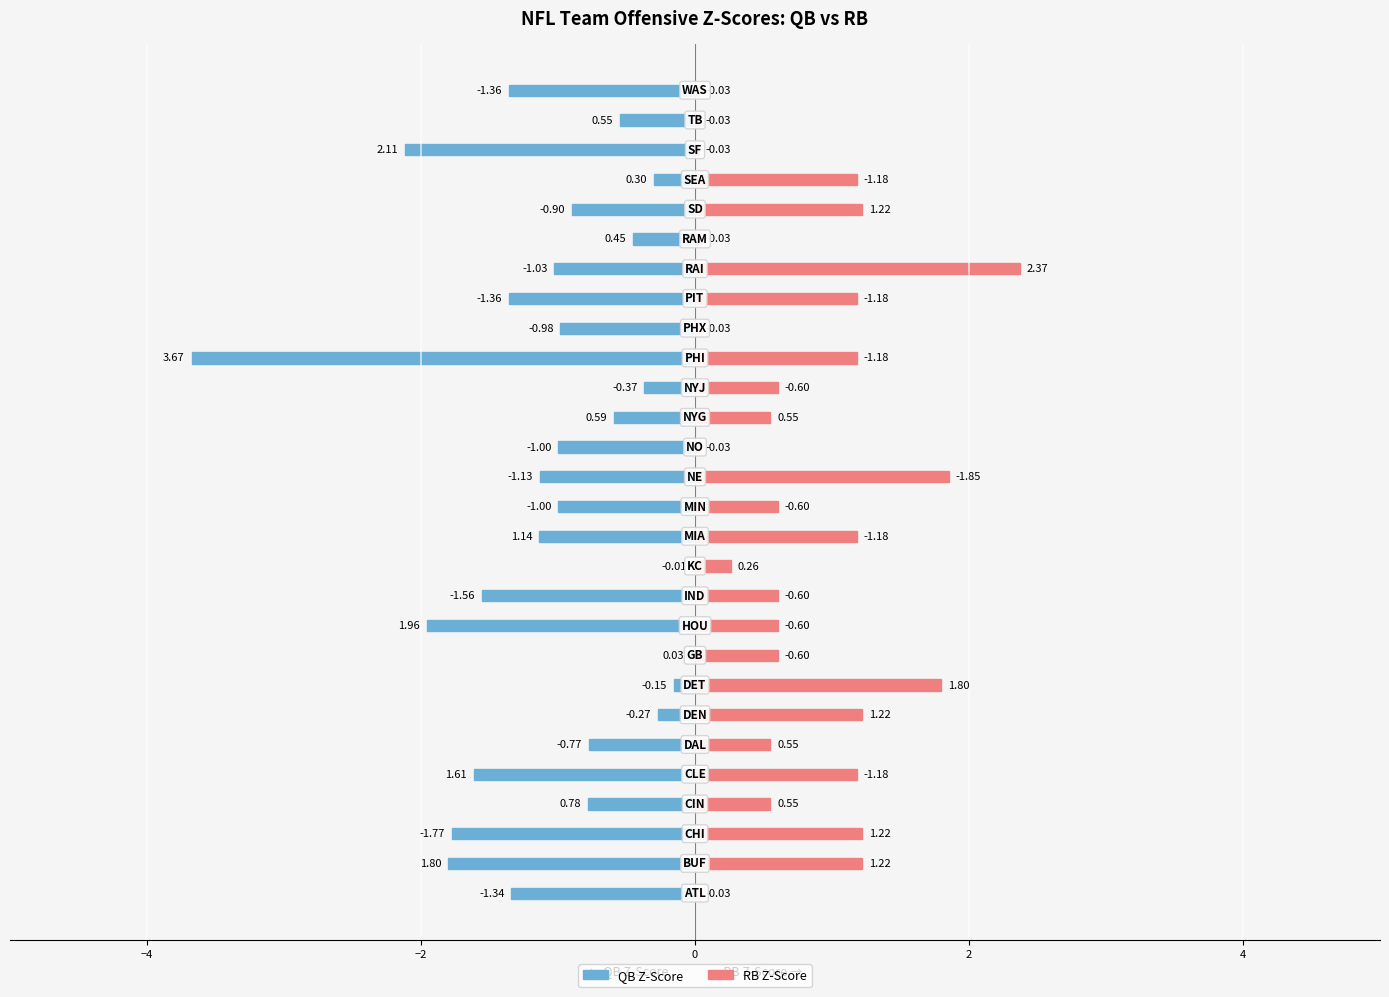

How many bars are there in each group?

2